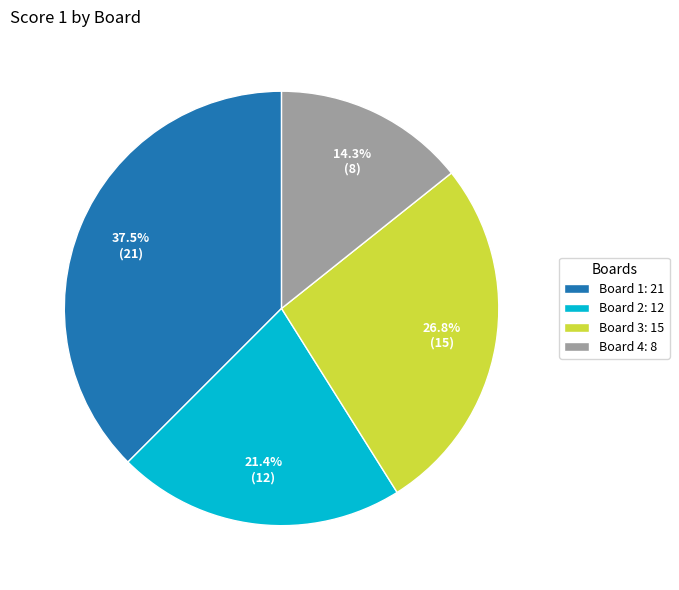

What is the ratio of the value at Board 4: 8 to the value at Board 1: 21?

0.4